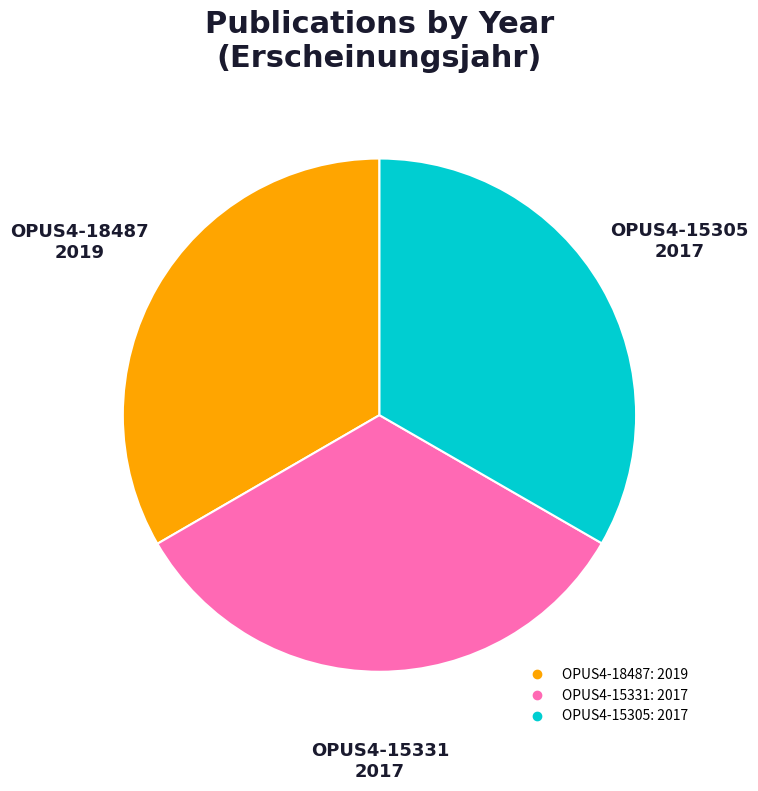

Does any single category account for the majority?

No